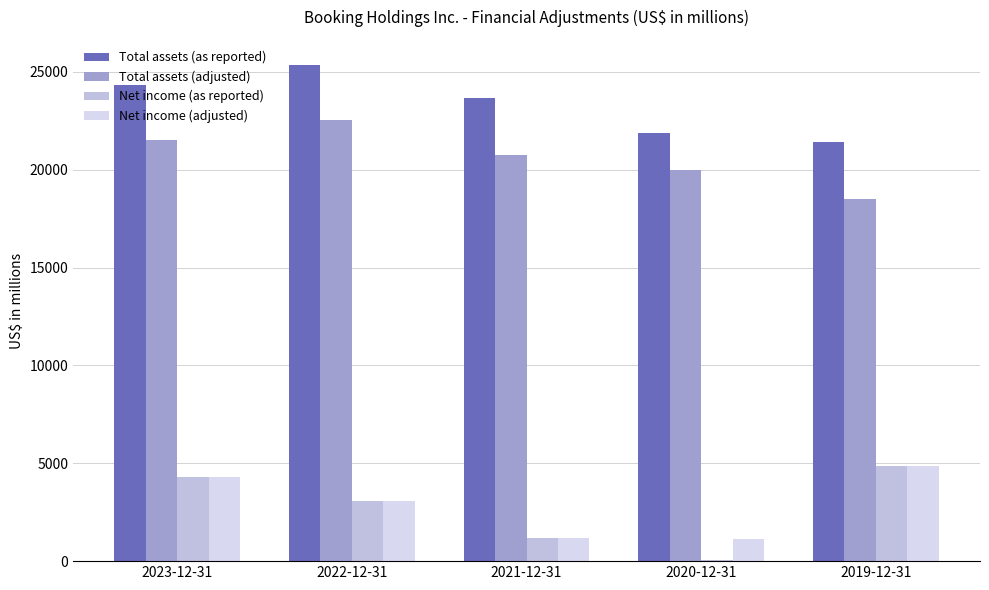

Reading right to left, what are all the values shown in this chart?

Total assets (as reported): 2019-12-31=21402	2020-12-31=21874	2021-12-31=23641	2022-12-31=25361	2023-12-31=24342
Total assets (adjusted): 2019-12-31=18489	2020-12-31=19979	2021-12-31=20754	2022-12-31=22554	2023-12-31=21516
Net income (as reported): 2019-12-31=4865	2020-12-31=59	2021-12-31=1165	2022-12-31=3058	2023-12-31=4289
Net income (adjusted): 2019-12-31=4865	2020-12-31=1121	2021-12-31=1165	2022-12-31=3058	2023-12-31=4289